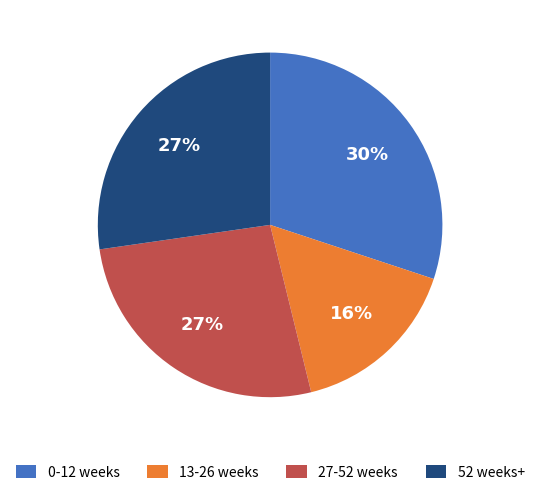

Does any single category account for the majority?

No